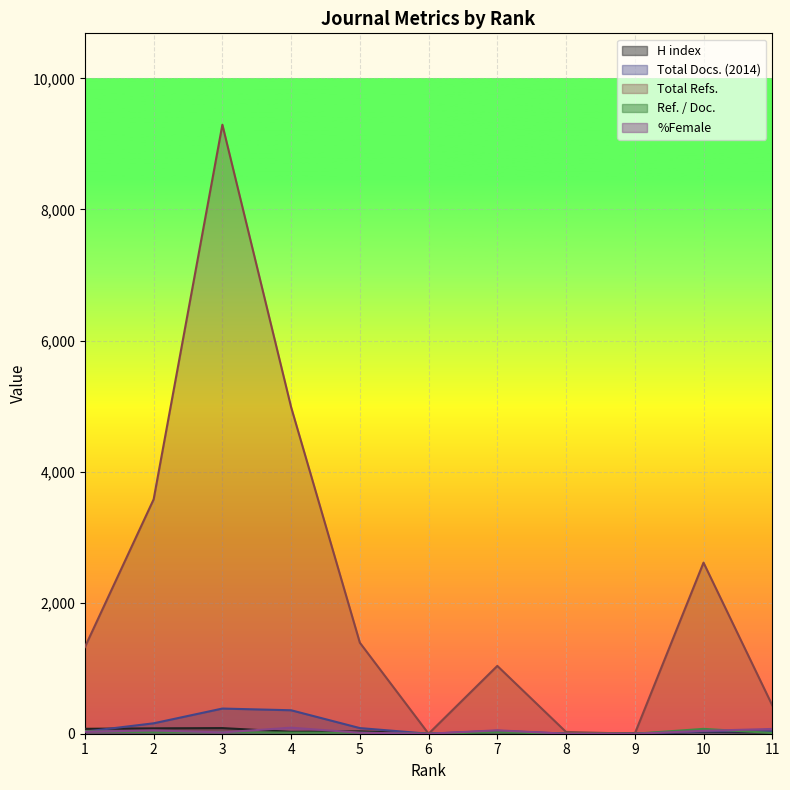

True or false: Total Refs. and Total Docs. (2014) cross at least once.

False